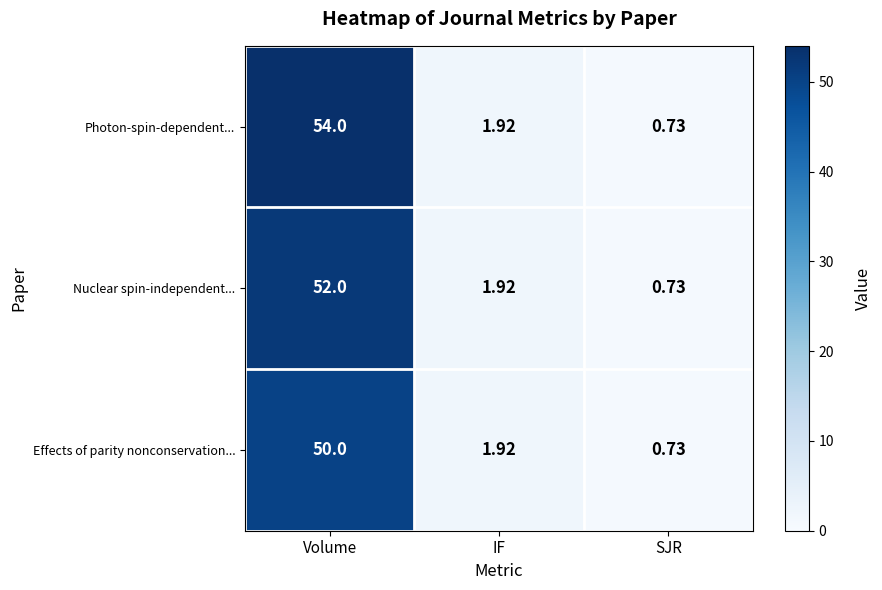

At which category is the sum across all series the highest?

Volume